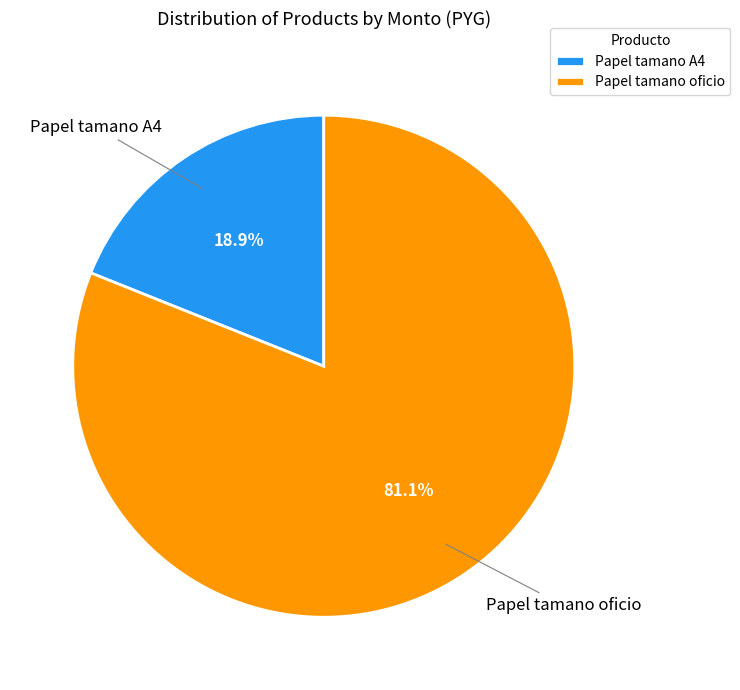

Which slice represents more than half of the pie?

Papel tamano oficio